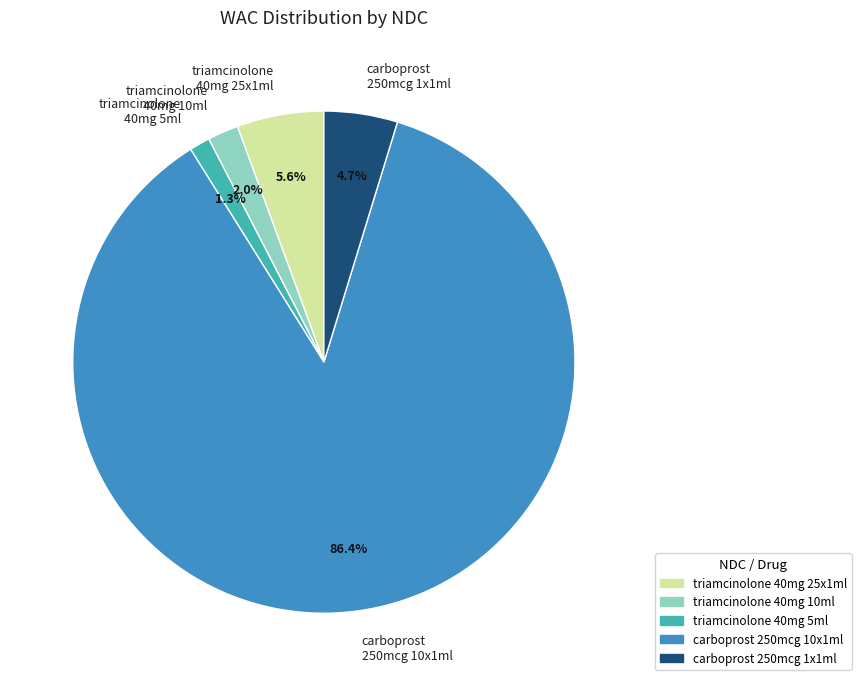

Rank the categories by value from lowest to highest.

triamcinolone 40mg 5ml, triamcinolone 40mg 10ml, carboprost 250mcg 1x1ml, triamcinolone 40mg 25x1ml, carboprost 250mcg 10x1ml